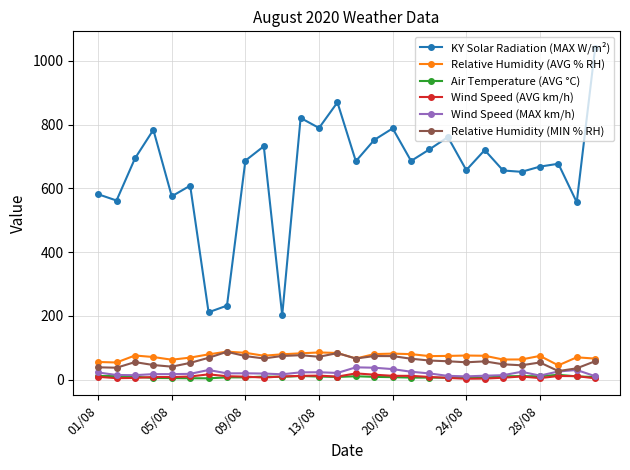

True or false: Wind Speed (MAX km/h) and Relative Humidity (AVG % RH) cross at least once.

False